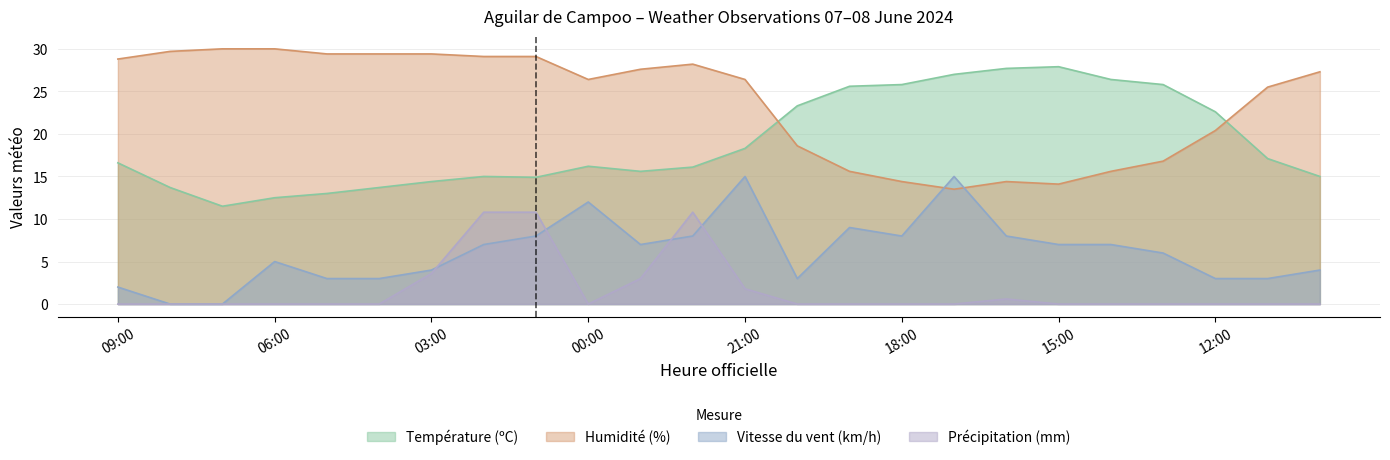

List the labels in order of Précipitation (mm) value, smallest first.

09:00, 08:00, 07:00, 06:00, 05:00, 04:00, 00:00, 20:00, 19:00, 18:00, 17:00, 15:00, 14:00, 13:00, 12:00, 11:00, 10:00, 16:00, 21:00, 23:00, 03:00, 02:00, 01:00, 22:00